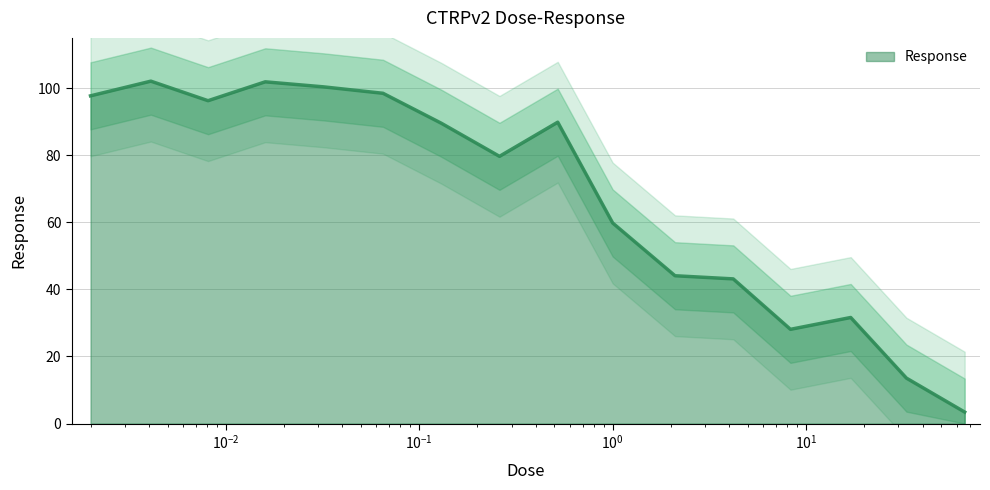

What is the sum of all values?

1079.7